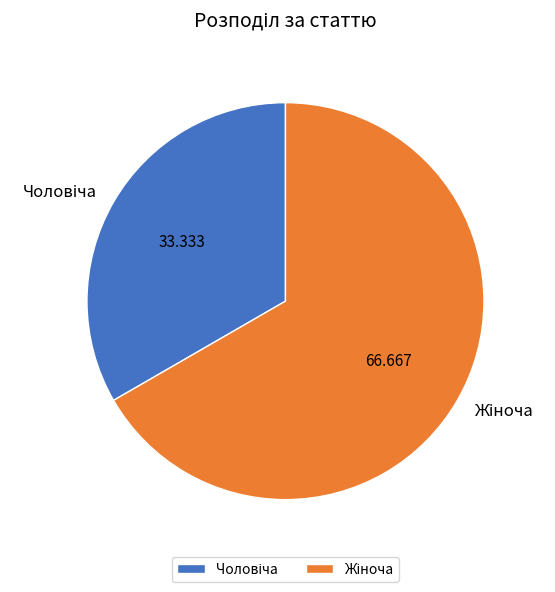

Is there any slice that represents more than half of the pie?

Yes